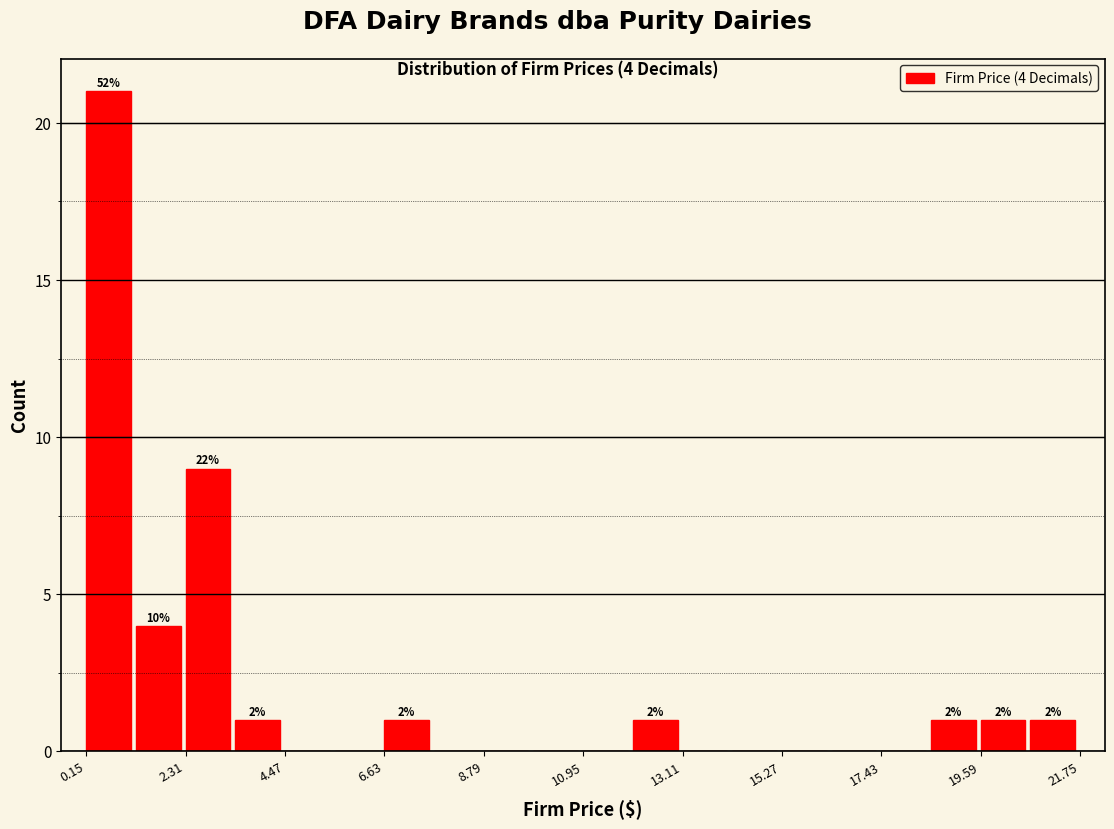

Read against the x-axis, roughly where is the centre of the tallest bar?

0.5